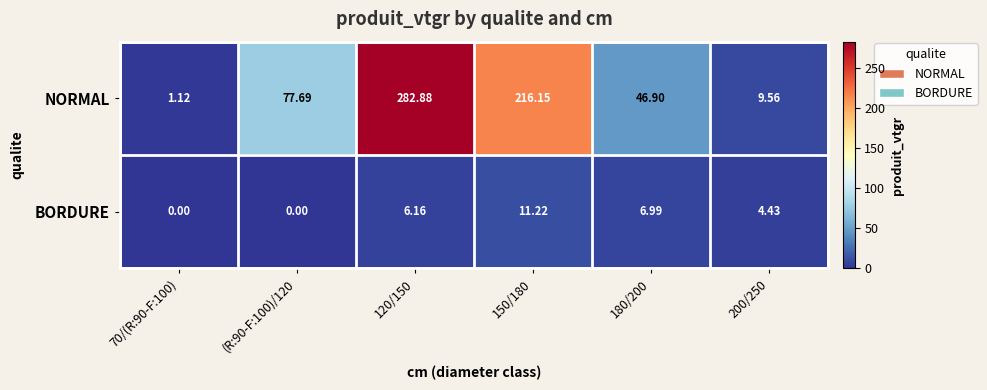

Rank the series at 120/150 from lowest to highest value.

BORDURE, NORMAL